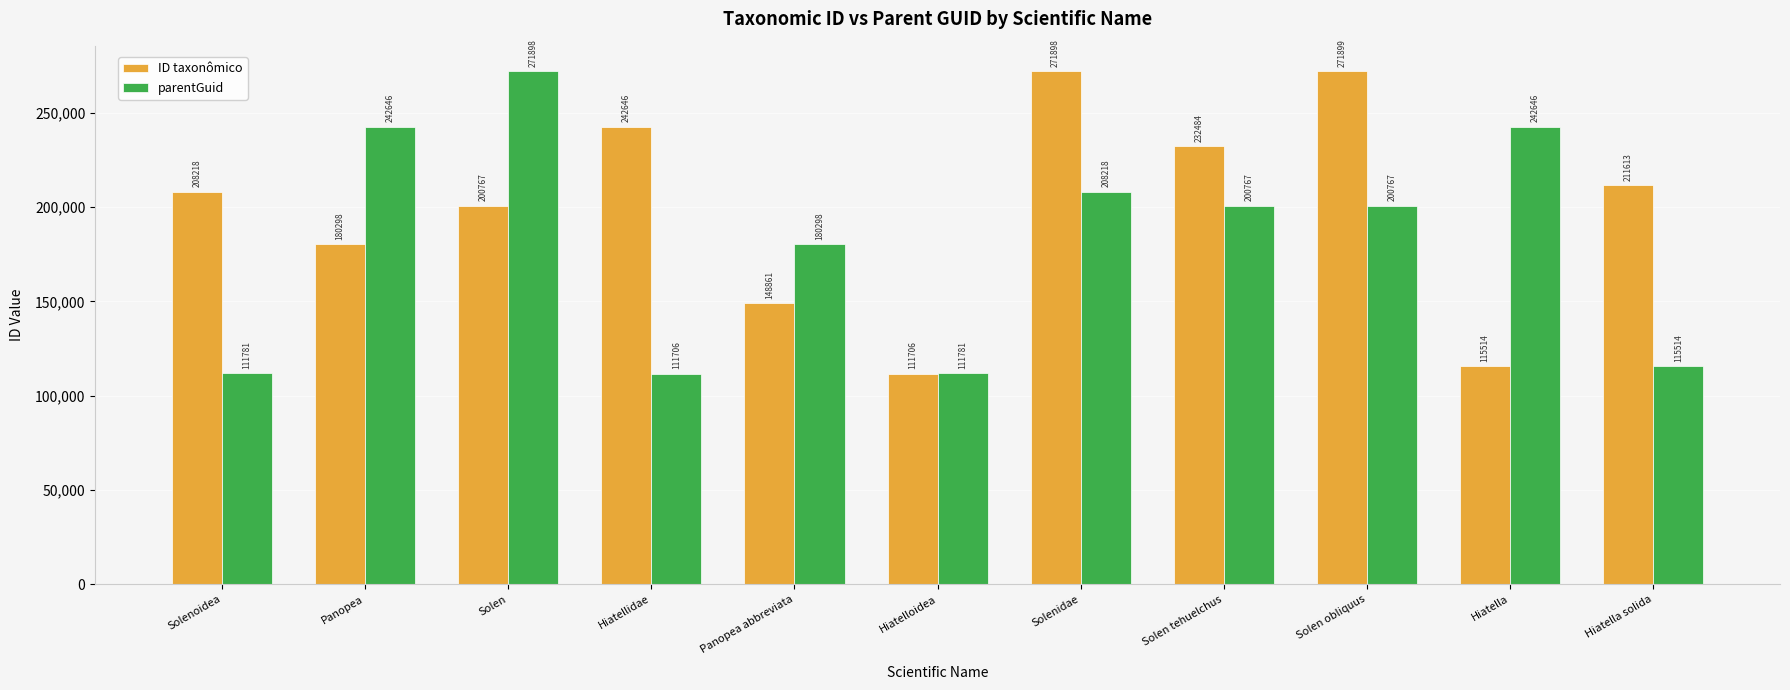

What is the spread (max minus min) of values at Hiatella?

127132